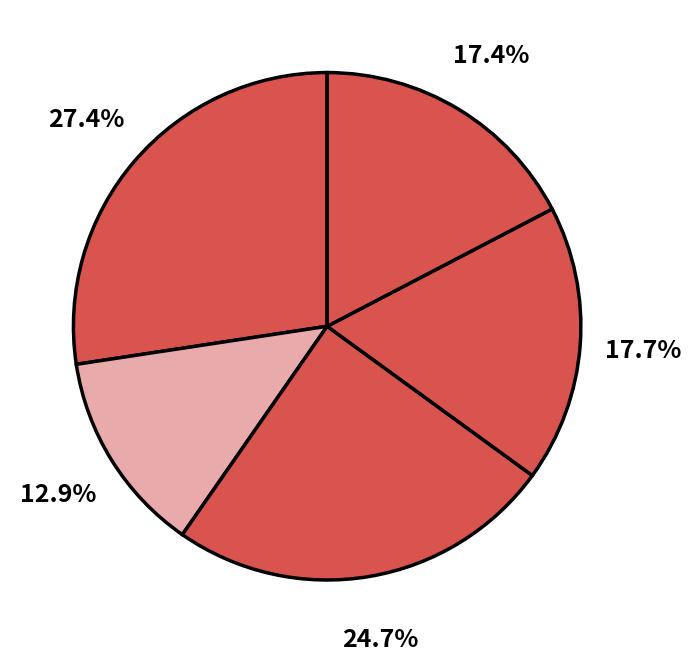

Count the number of slices in the pie.

5